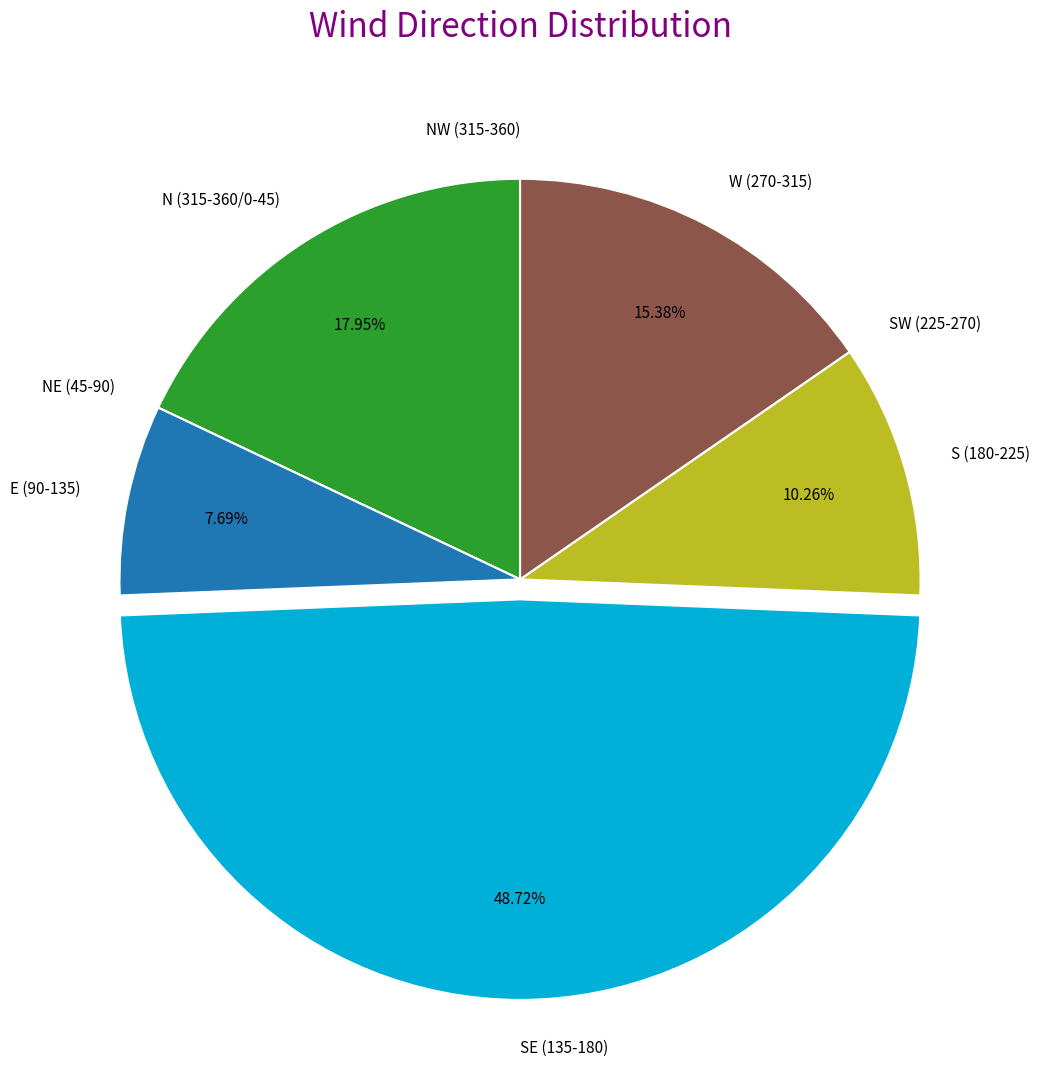

To the nearest percent, what is the average slice percentage?

12%